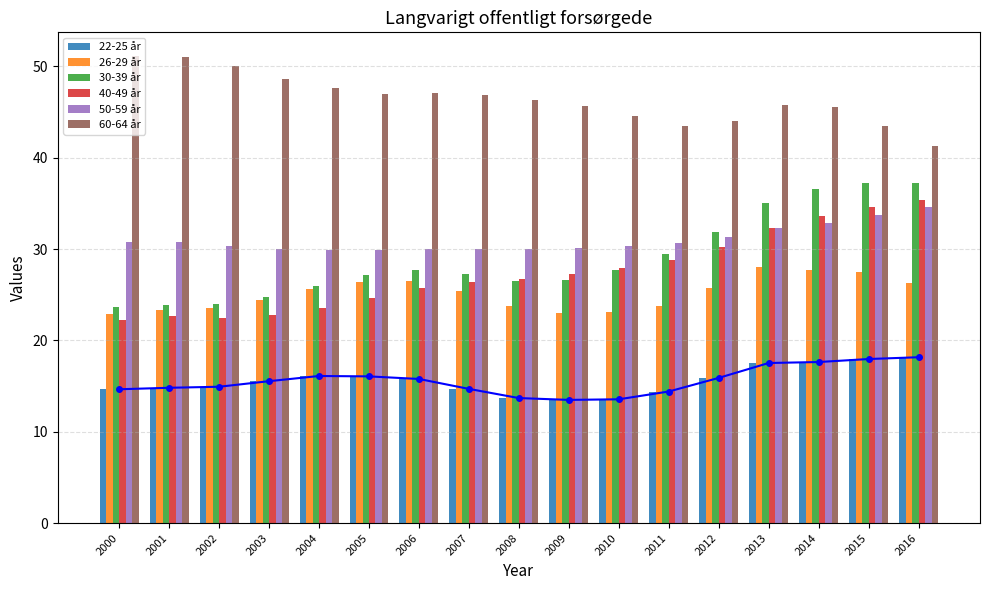

What are all the series names shown in the legend?

22-25 år, 26-29 år, 30-39 år, 40-49 år, 50-59 år, 60-64 år